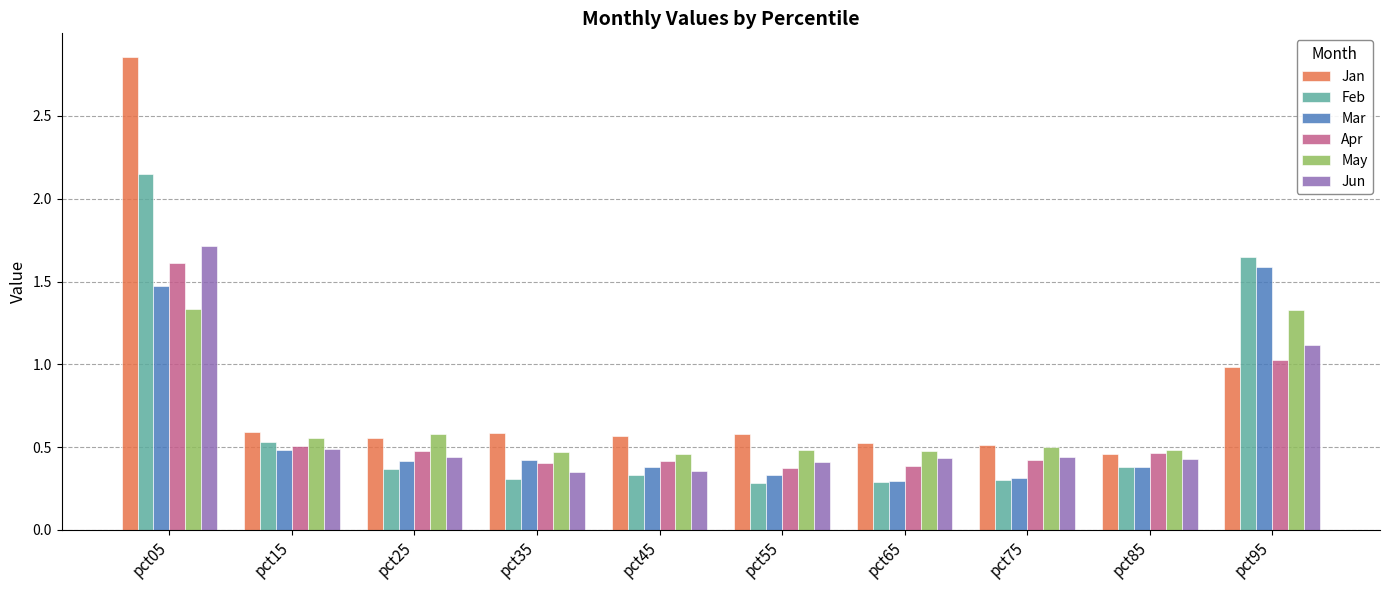

At which label is Jun closest to 1?

pct95